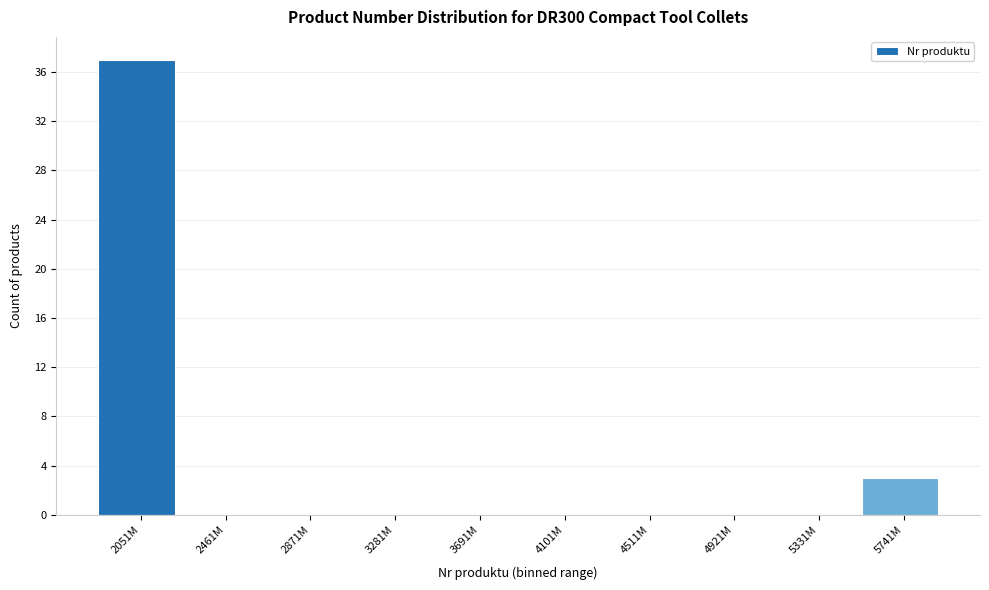

Reading left to right, extract all data points from this chart.

2051M=37	2461M=0	2871M=0	3281M=0	3691M=0	4101M=0	4511M=0	4921M=0	5331M=0	5741M=3